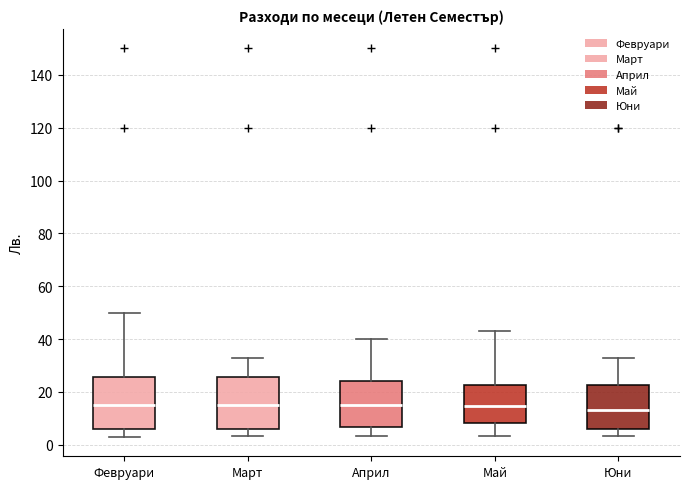

Reading left to right, read every box against the y-axis: the position of its median line, the range the box covers, and the ends of its whiskers. The values are not printed on the chart, so give them approximately, as read against the axis.

Февруари: median 16, box 6 to 26, whiskers 4 to 50
Март: median 16, box 6 to 26, whiskers 4 to 34
Април: median 16, box 6 to 24, whiskers 4 to 40
Май: median 14, box 8 to 22, whiskers 4 to 44
Юни: median 14, box 6 to 22, whiskers 4 to 34